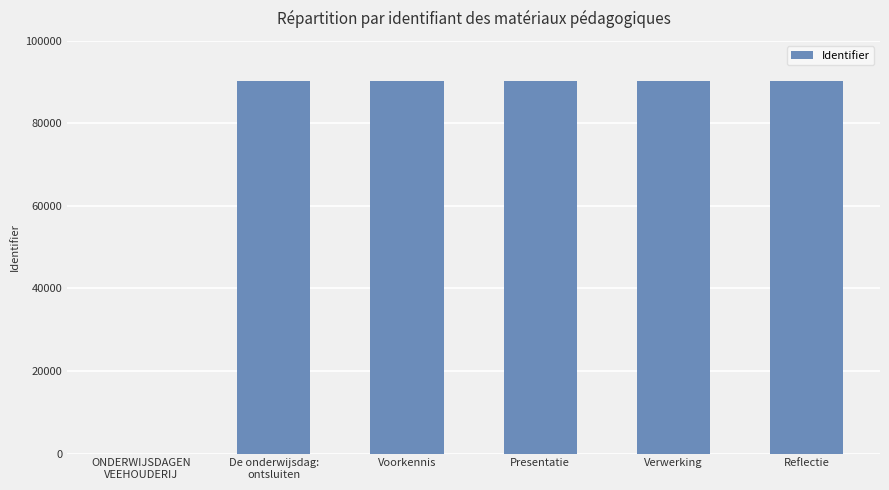

What is the greatest value displayed?

90354